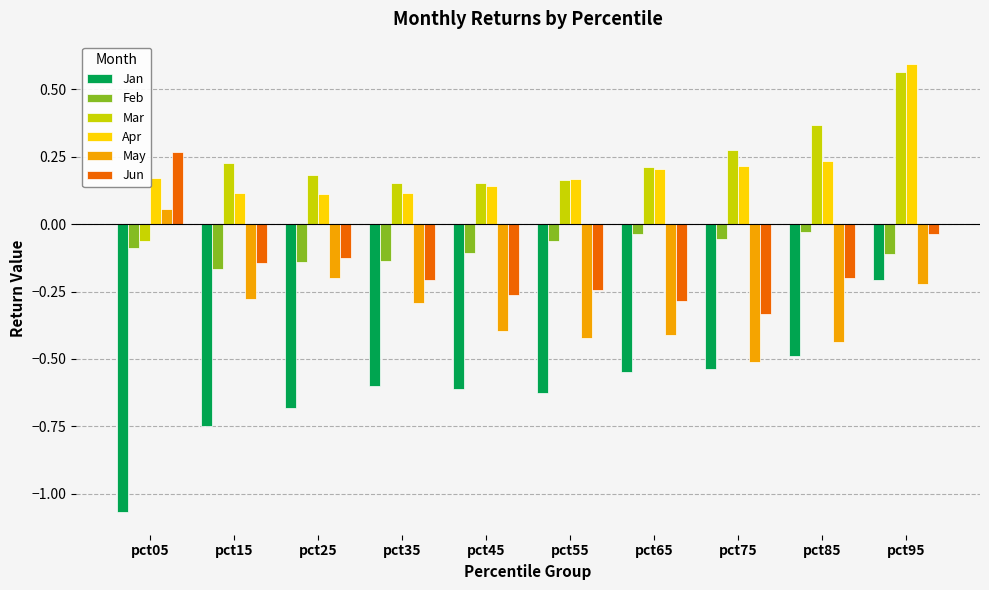

What are all the series names shown in the legend?

Jan, Feb, Mar, Apr, May, Jun